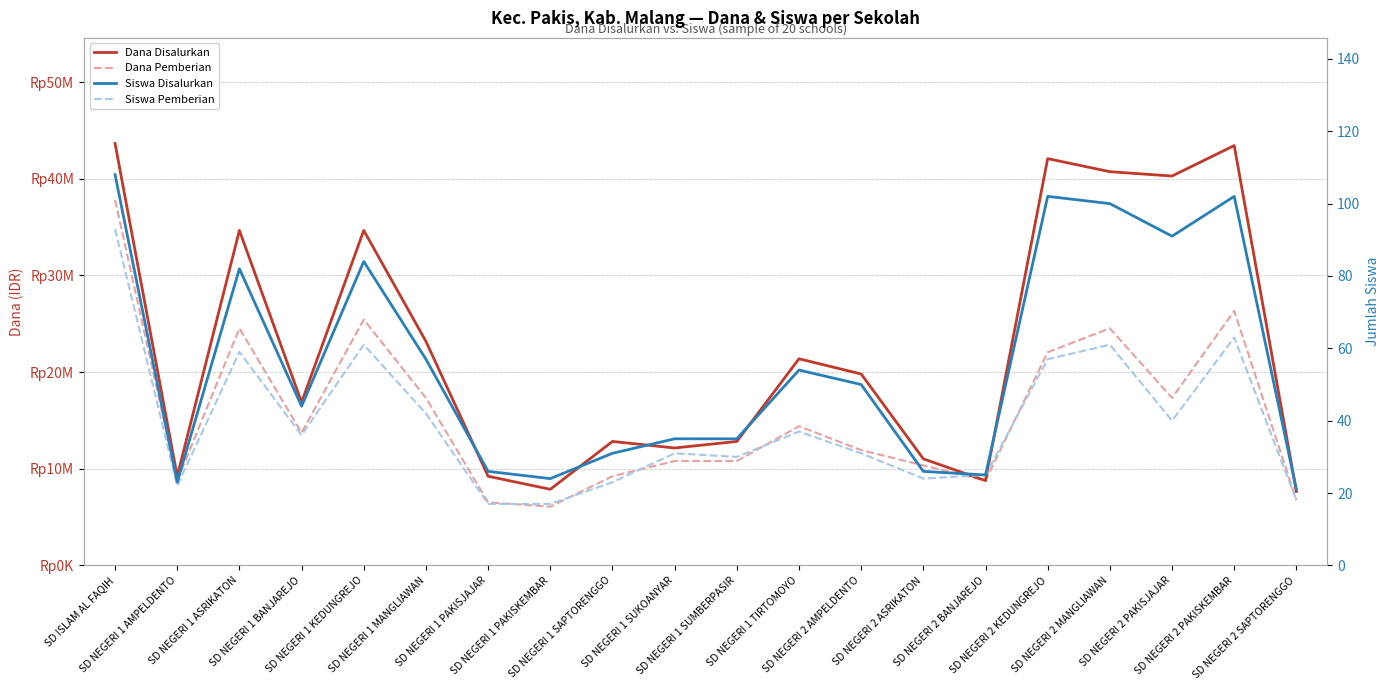

What is the difference between the maximum and minimum values in the Siswa Disalurkan series?

87